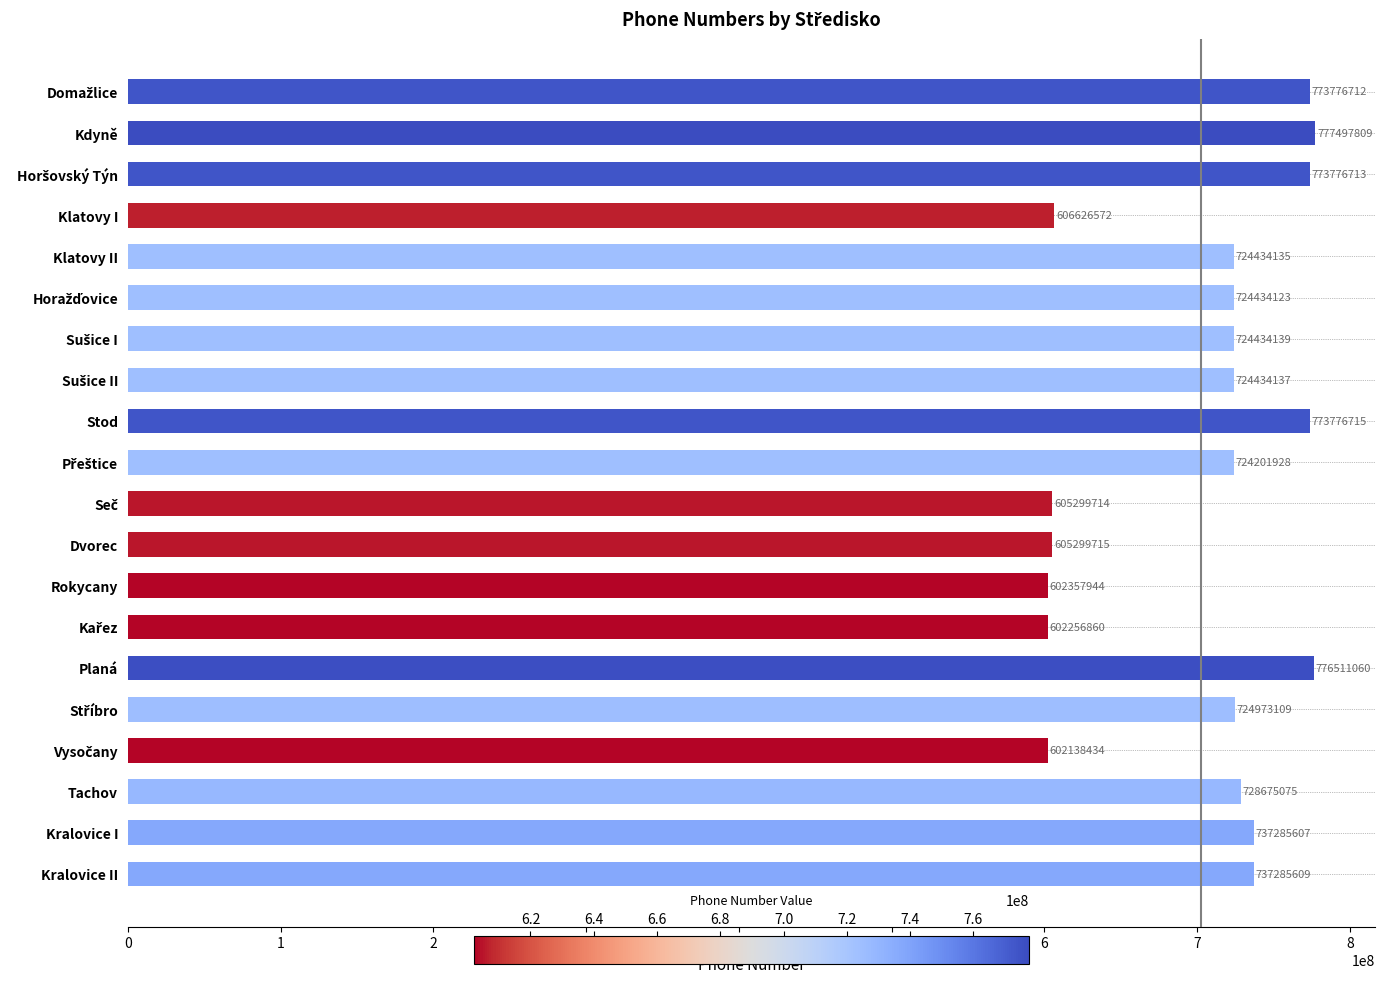

What is the minimum value shown in the chart?

602138434